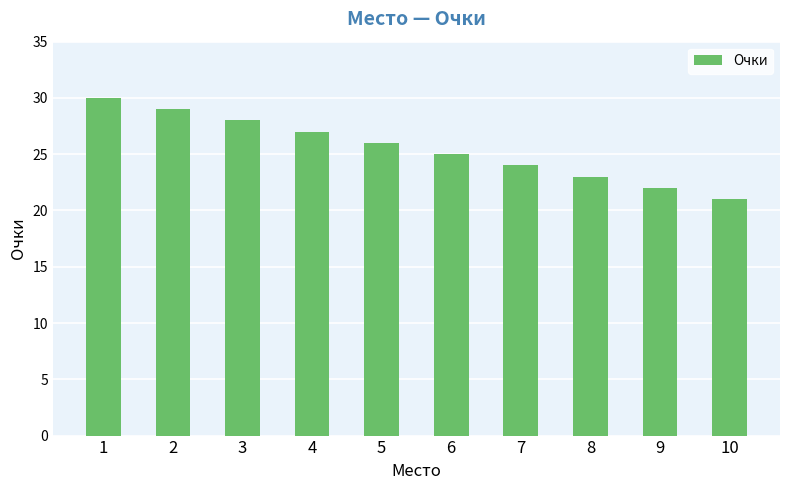

Count the values in the range 23 to 28.

6